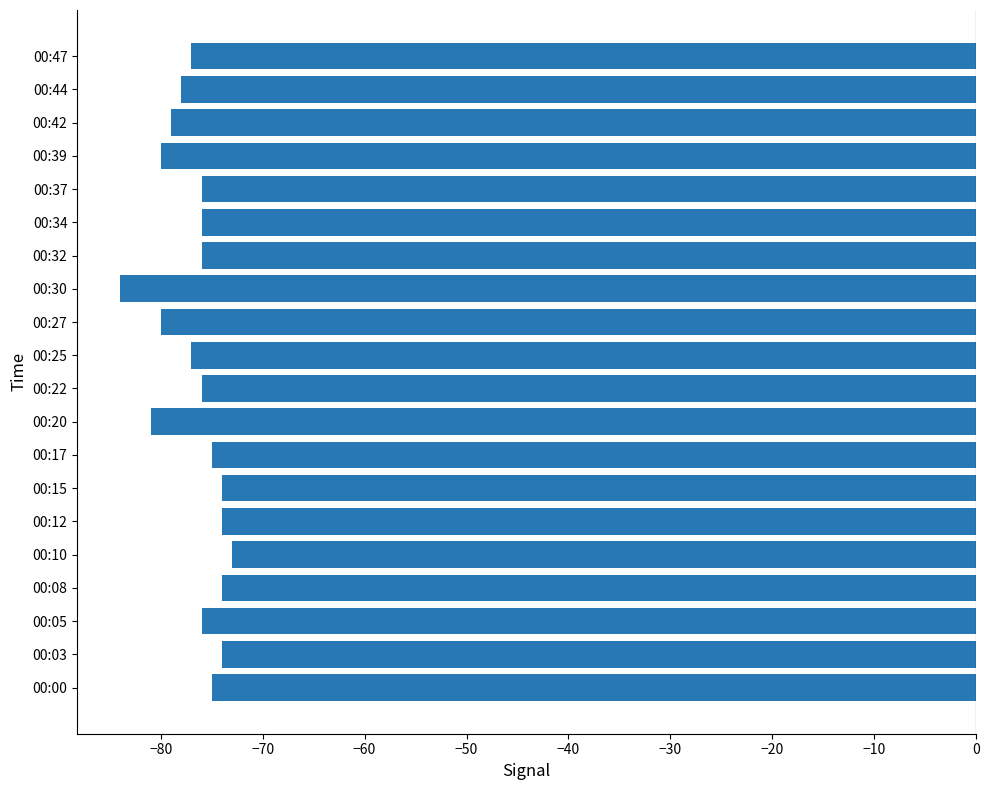

Which has a higher value, 00:39 or 00:47?

00:47